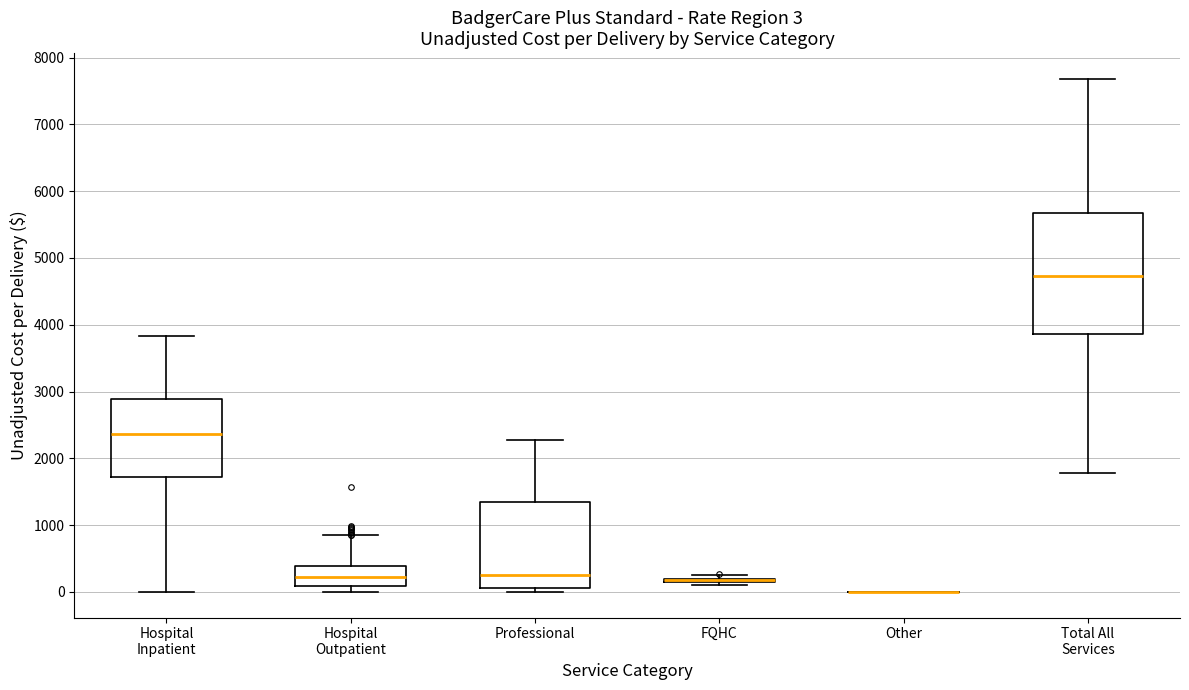

Comparing the boxes themselves (not the whiskers), which one is the tallest?

Total All Services